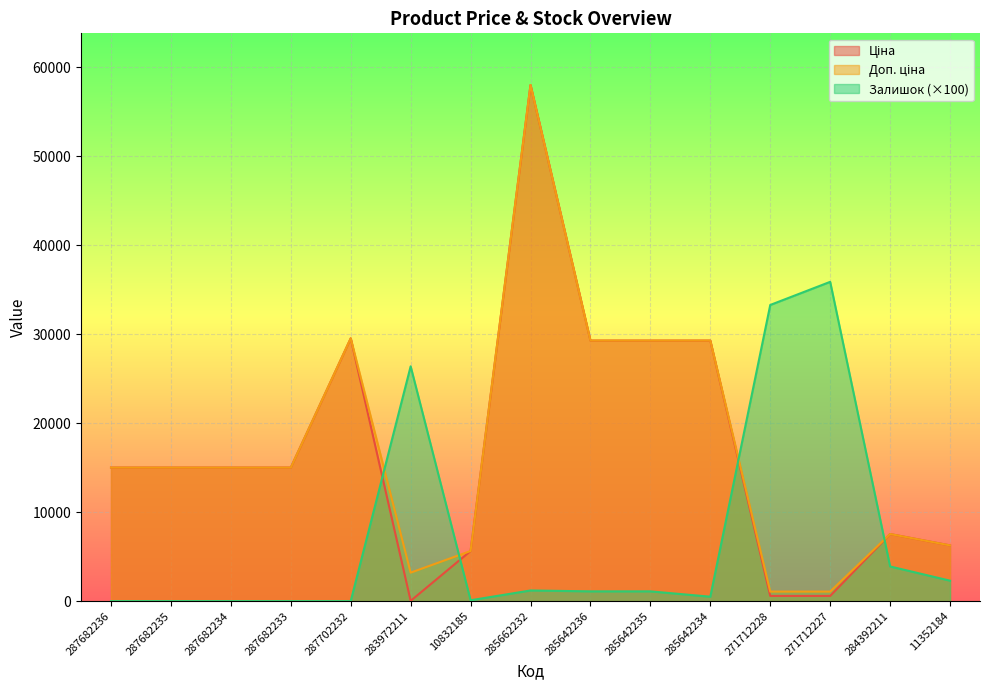

How many interior local valleys does the Залишок series have?

2